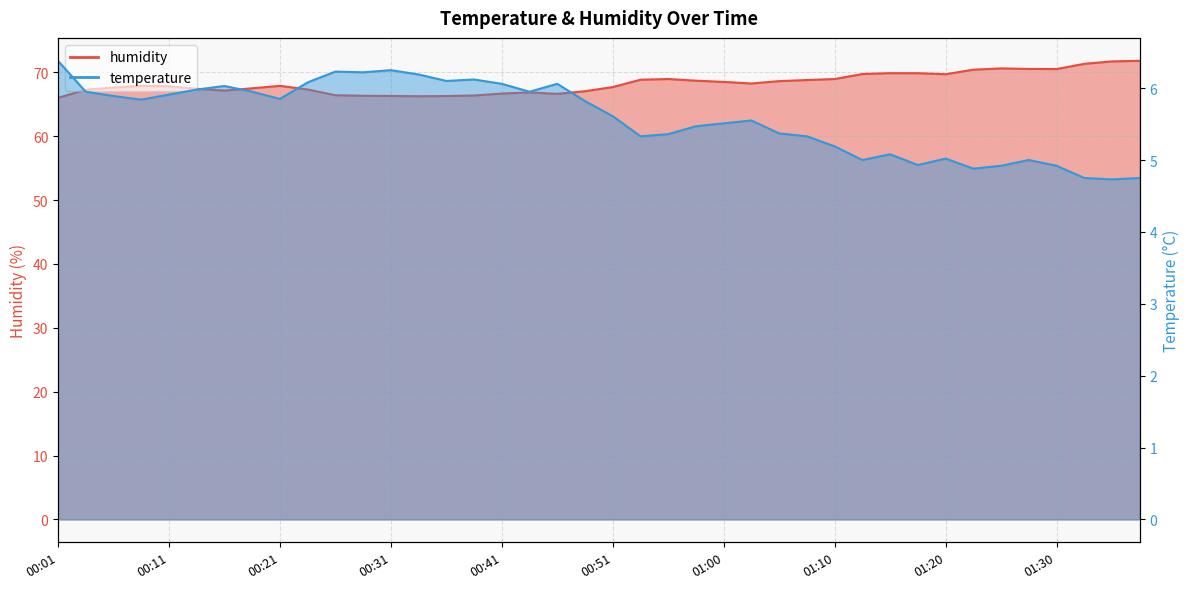

Does the chart display data point markers on the line(s)?

No